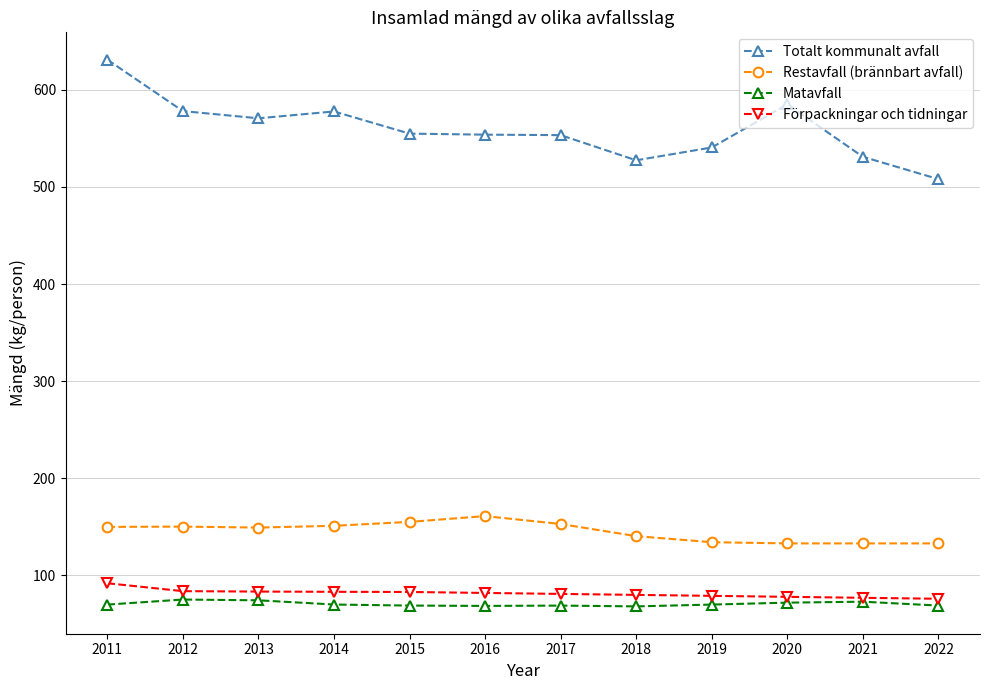

What value does the Restavfall (brännbart avfall) series have at 2011?

150.0